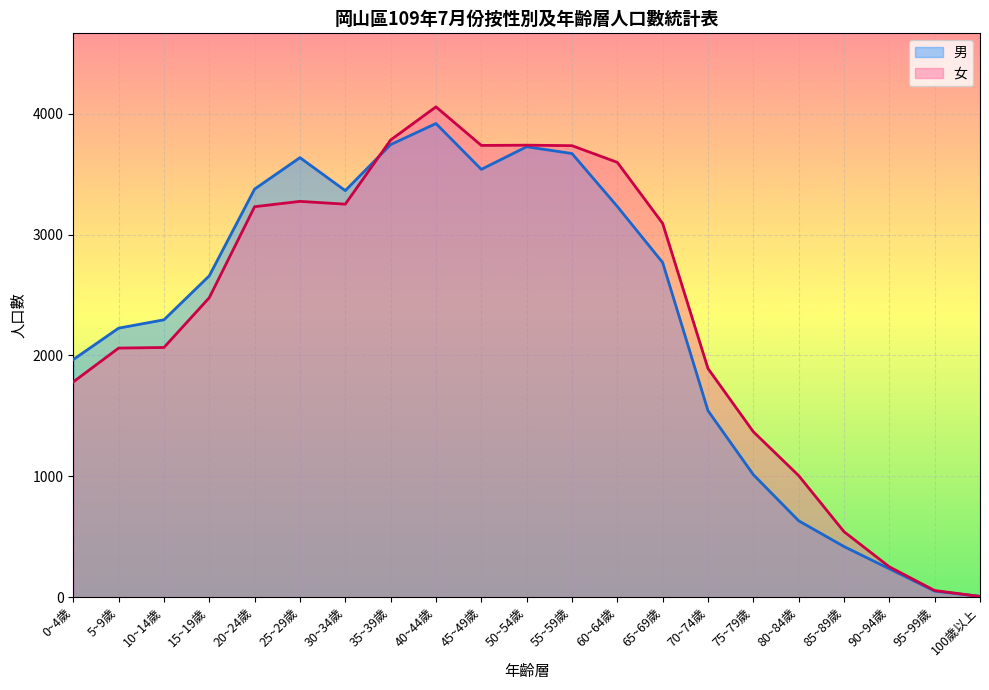

What are all the series names shown in the legend?

男, 女